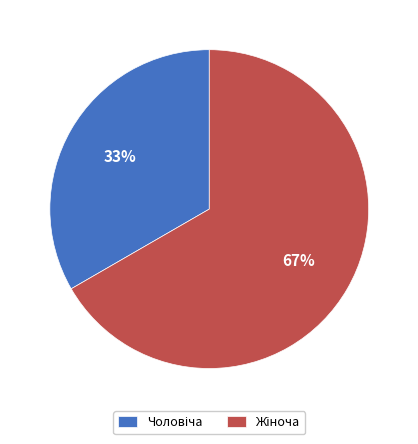

Is there any slice that represents more than half of the pie?

Yes